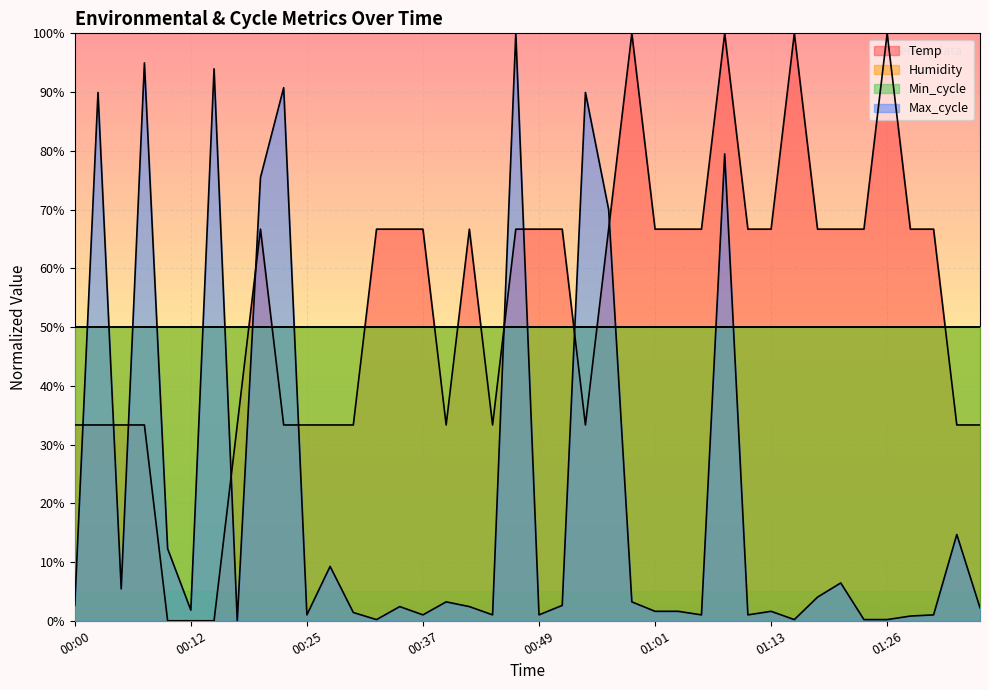

At which label does Max_cycle first exceed 2?

00:00